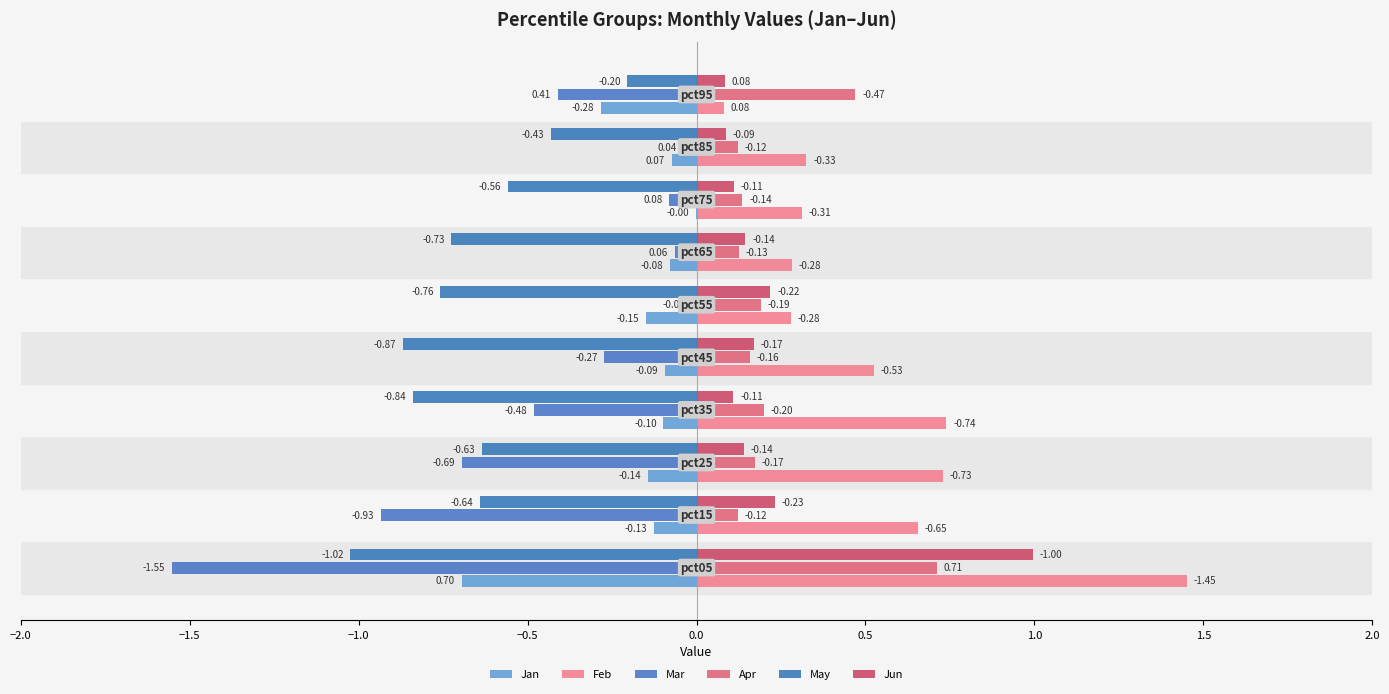

At how many categories does at least one series exceed -1?

10